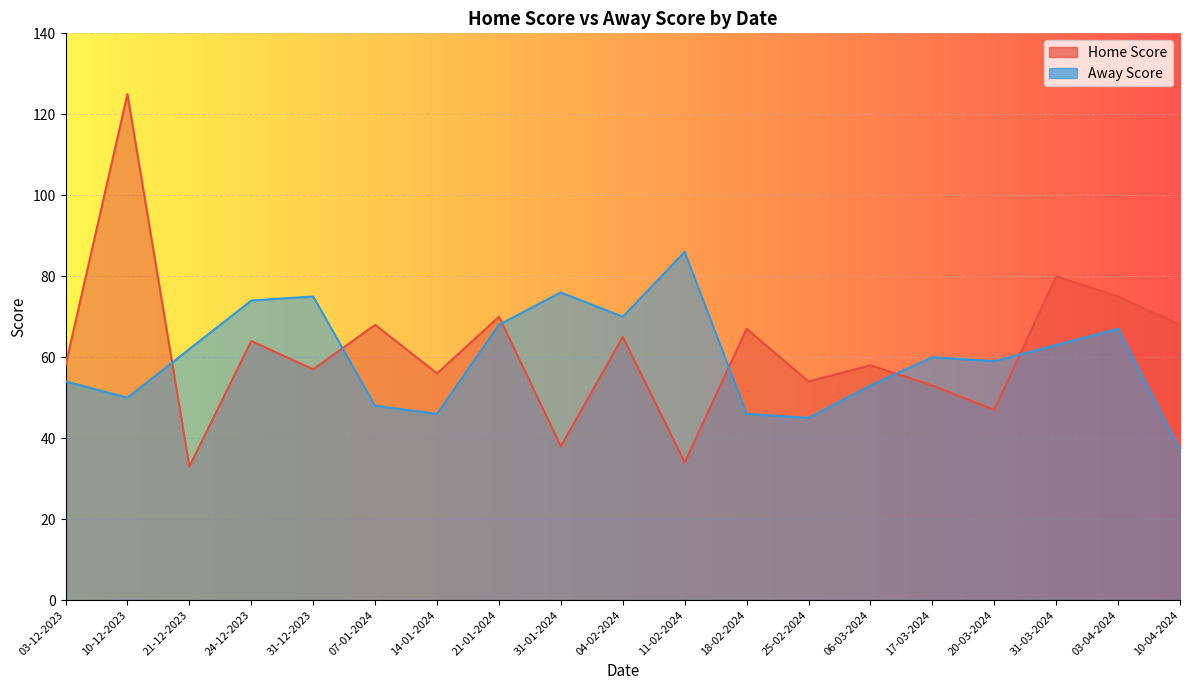

Between which two adjacent categories do Home Score and Away Score first intersect?

10-12-2023 and 21-12-2023